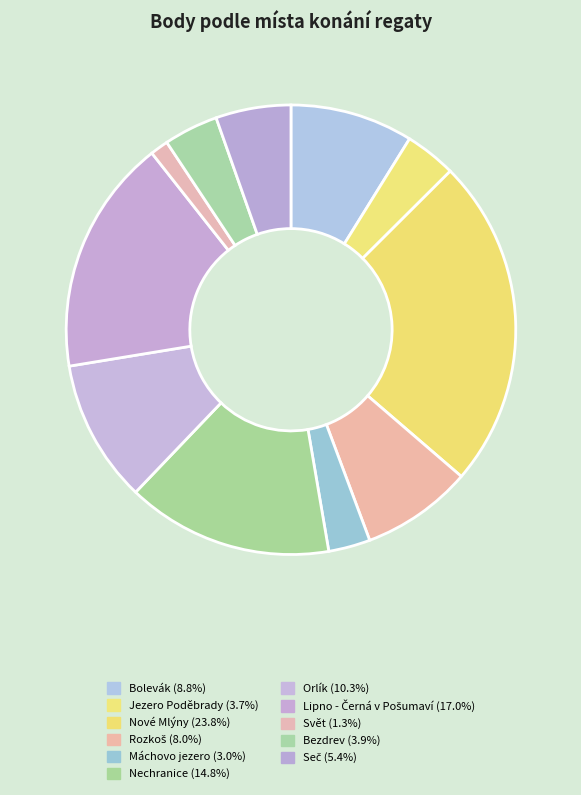

Count the number of slices in the pie.

11